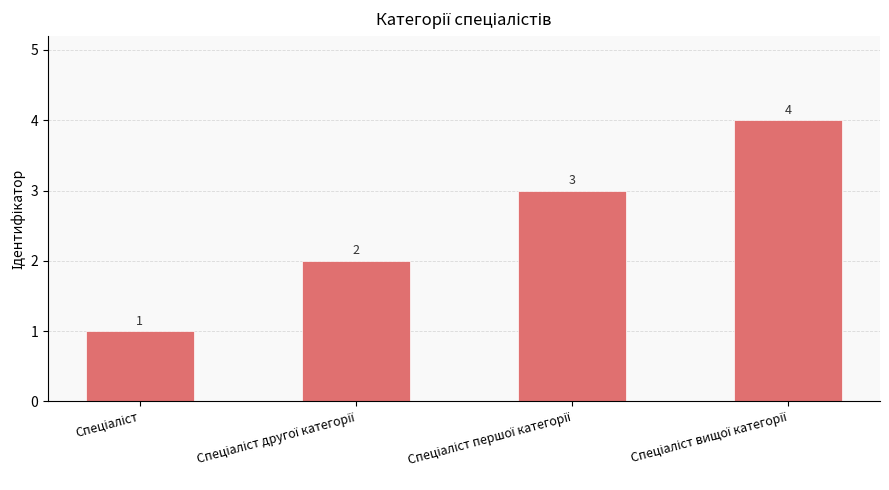

What is the maximum value shown in the chart?

4